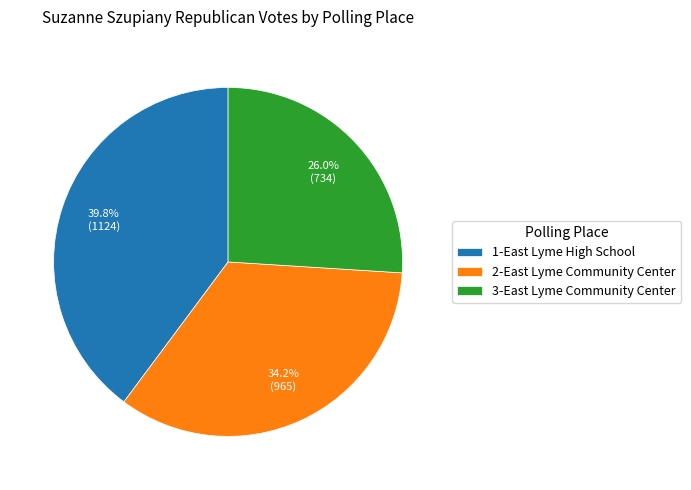

Is 1-East Lyme High School the majority of the pie?

No